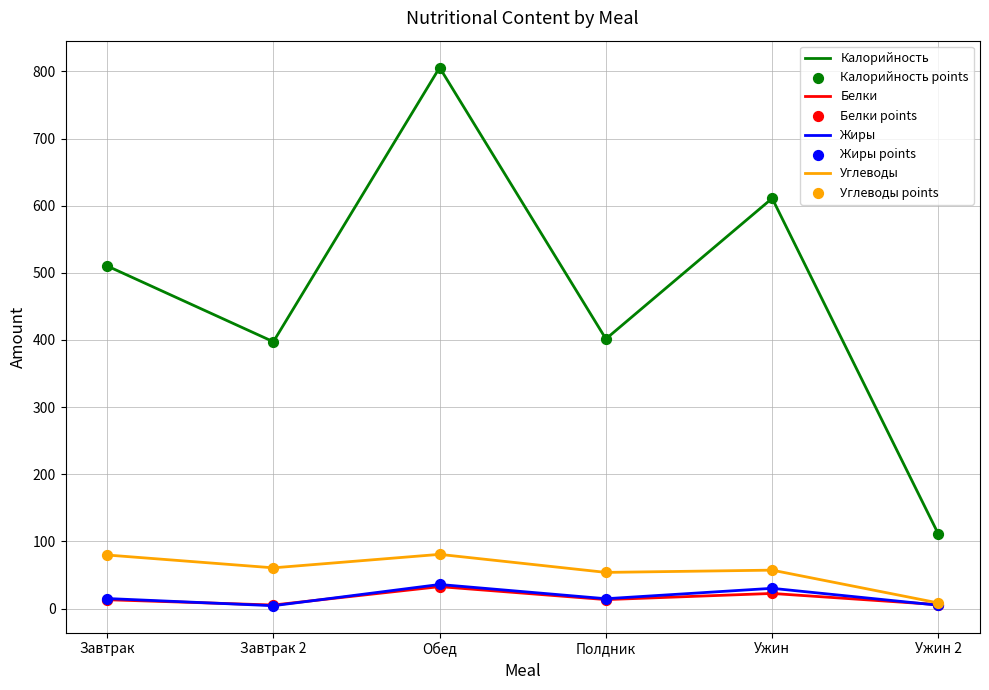

Is the value of Жиры at Ужин greater than the value of Углеводы at Обед?

No